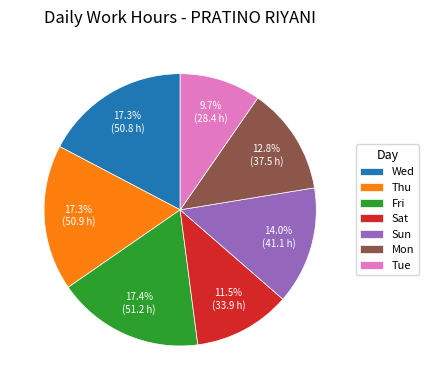

How much of the chart is everything except Sat?

88.5%